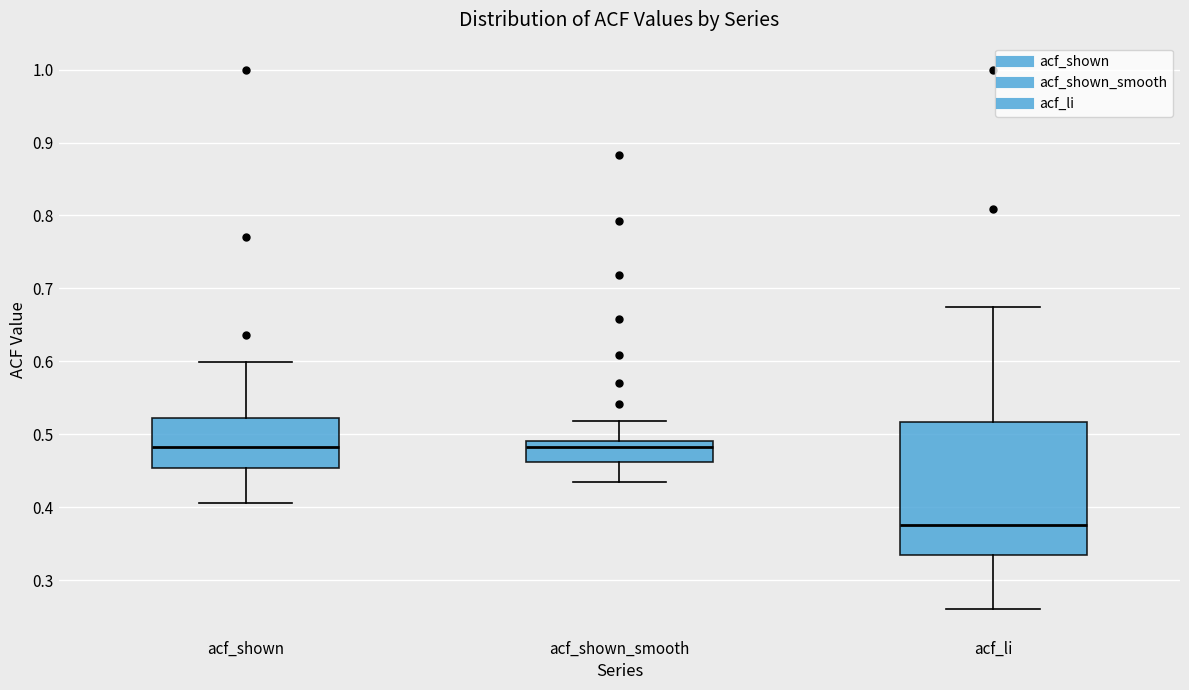

Which box's median line is the lowest?

acf_li